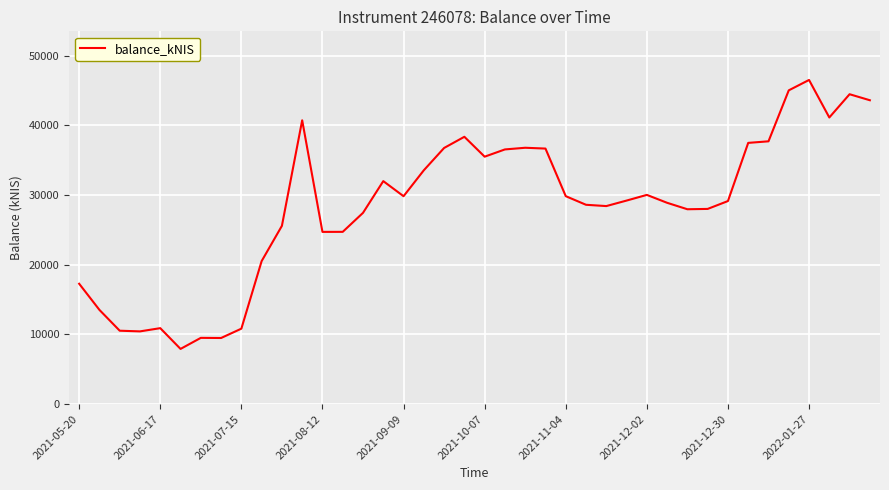

What is the difference between the second highest and second lowest values?

35542.2